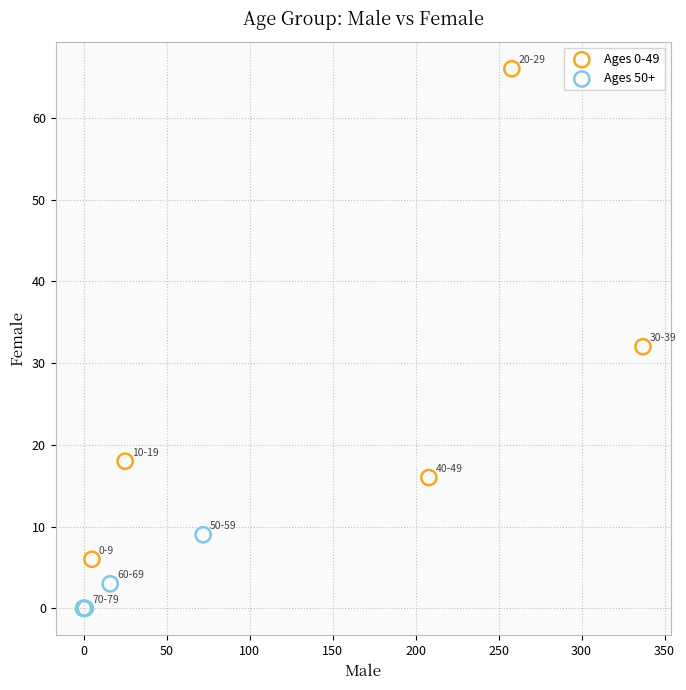

Which series contains the highest Y value?

Ages 0-49